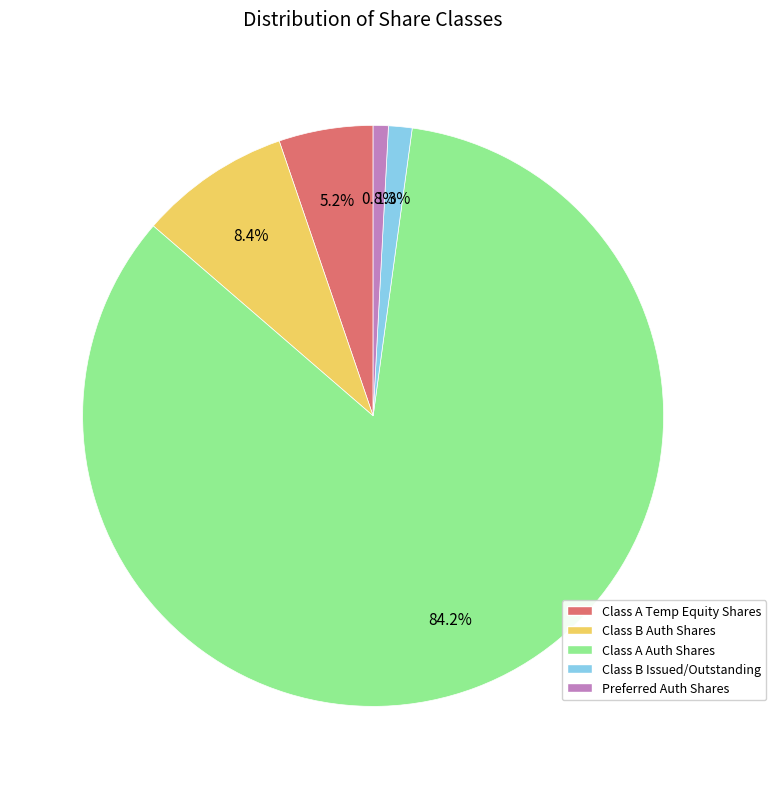

Which category accounts for the majority?

Class A Auth Shares